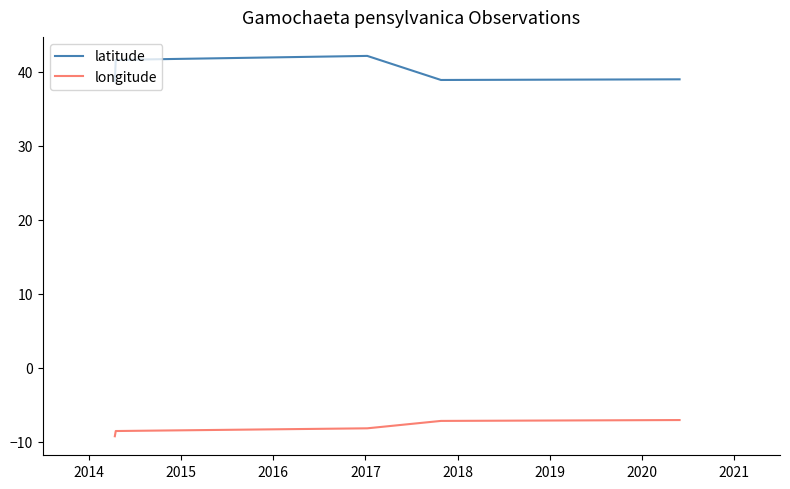

Rank the series by their average value, from highest to lowest.

latitude, longitude